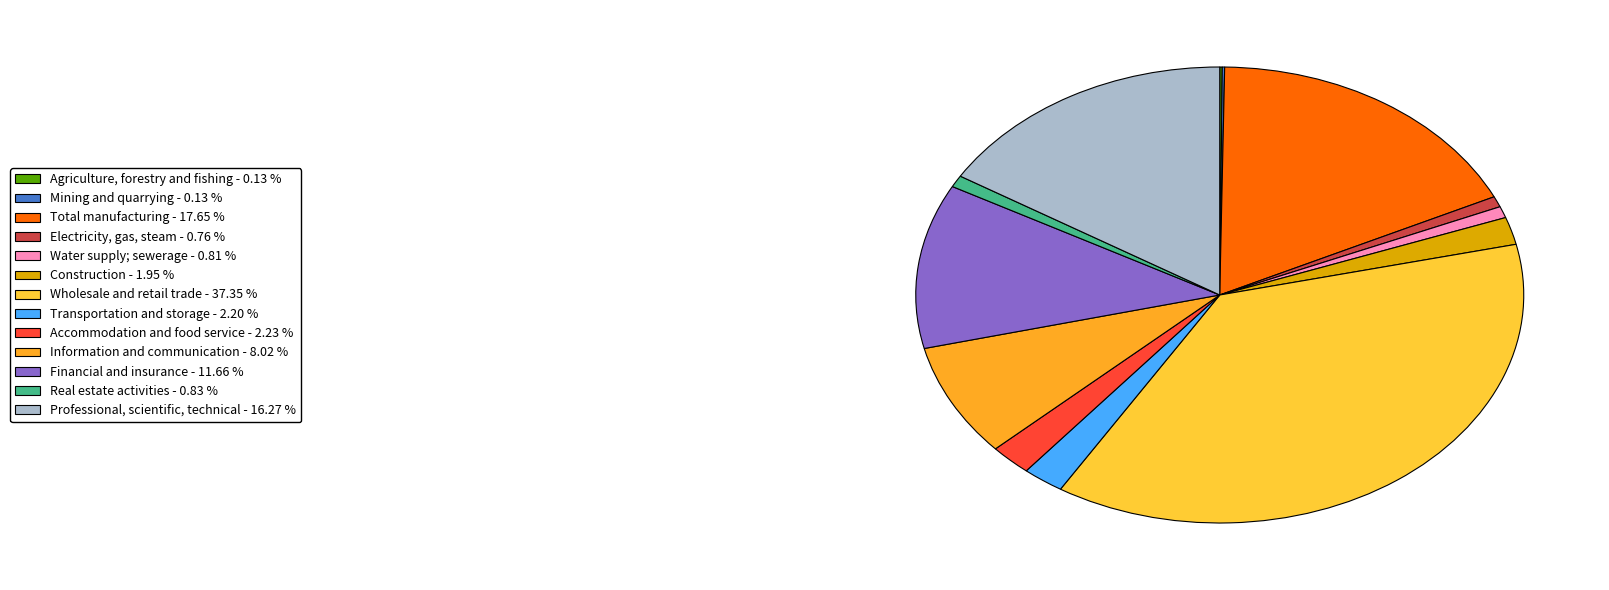

Approximately how many times larger is the value at Professional, scientific, technical compared to Real estate activities?

19.5